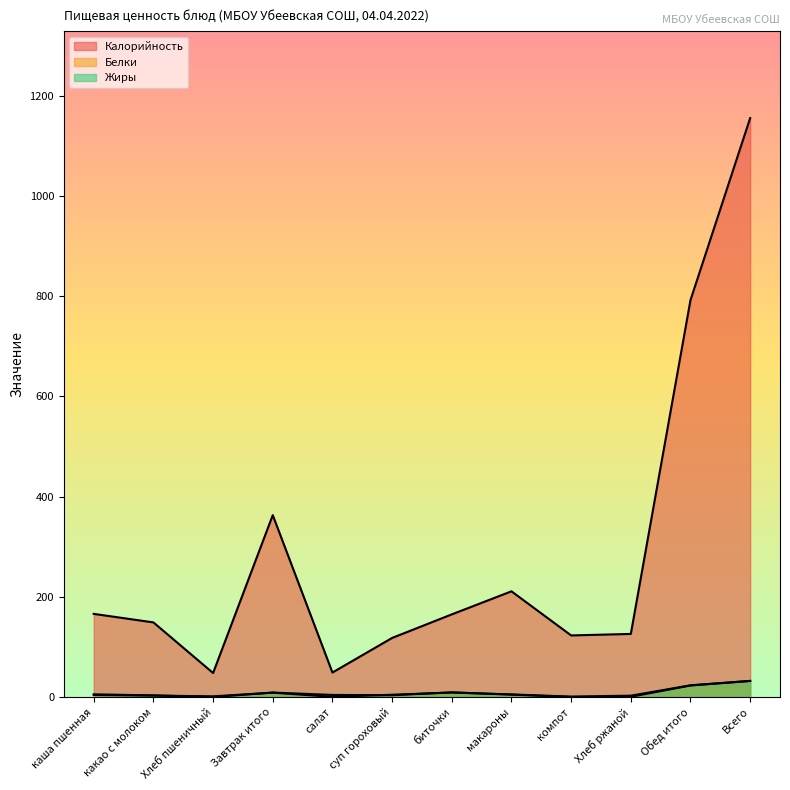

Reading left to right, what are all the values shown in this chart?

Калорийность: 166.0	149.0	48.0	363.0	49.0	118.0	165.0	211.0	123.0	126.0	792.0	1155.0
Белки: 4.2	3.0	1.5	8.8	0.5	4.7	9.1	5.3	1.0	2.8	23.5	32.3
Жиры: 5.5	3.4	0.2	9.1	4.3	3.7	9.5	4.9	0.2	0.6	23.1	32.2